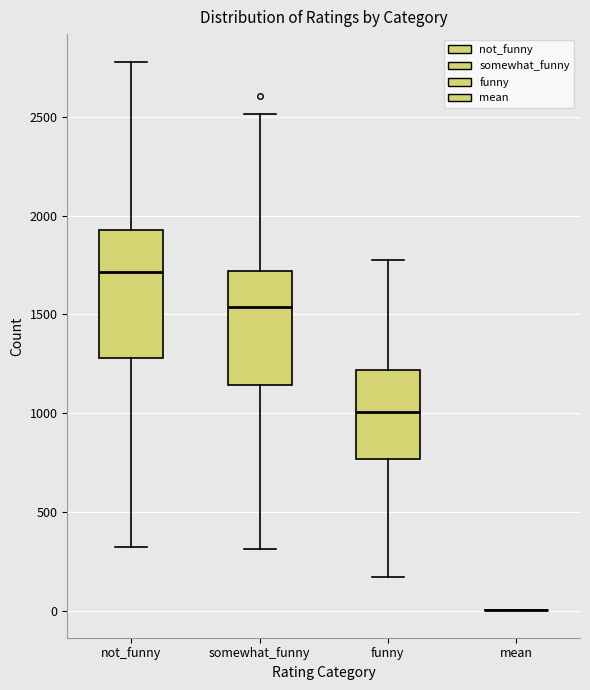

Reading left to right, read every box against the y-axis: the position of its median line, the range the box covers, and the ends of its whiskers. The values are not printed on the chart, so give them approximately, as read against the axis.

not_funny: median 1700, box 1300 to 1950, whiskers 300 to 2800
somewhat_funny: median 1550, box 1150 to 1700, whiskers 300 to 2500
funny: median 1000, box 750 to 1200, whiskers 150 to 1800
mean: box collapsed to a line at 0, whiskers 0 to 0